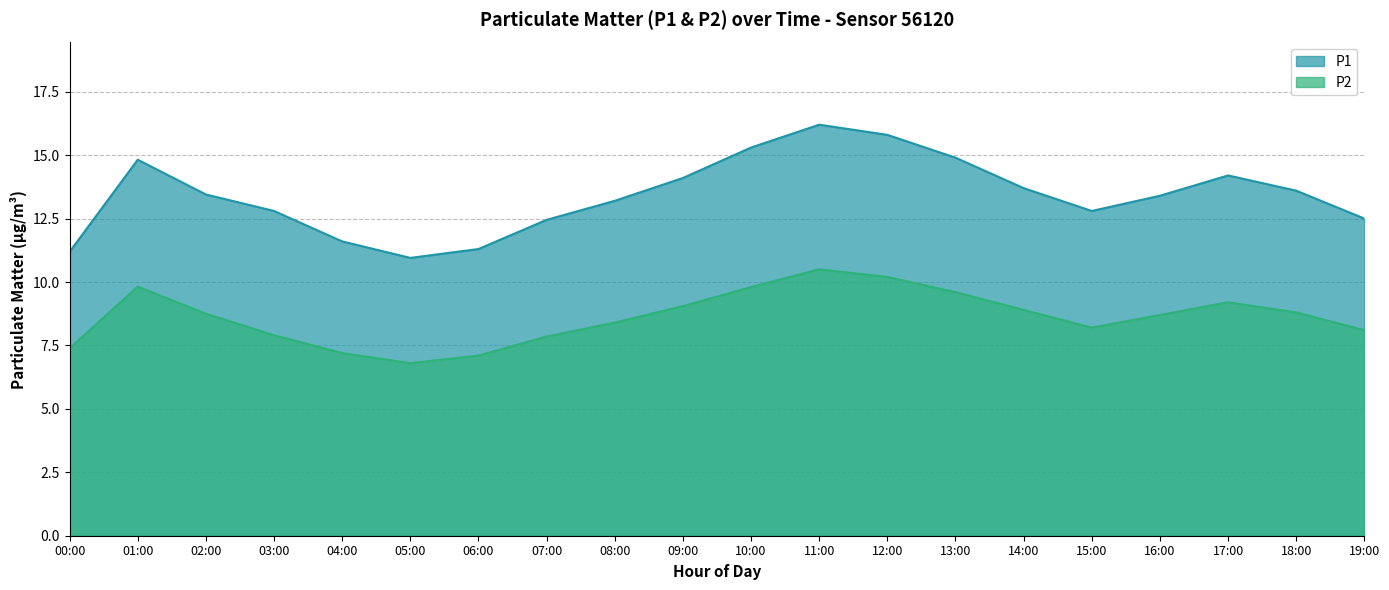

What is the difference between the maximum and minimum values in the P1 series?

5.2